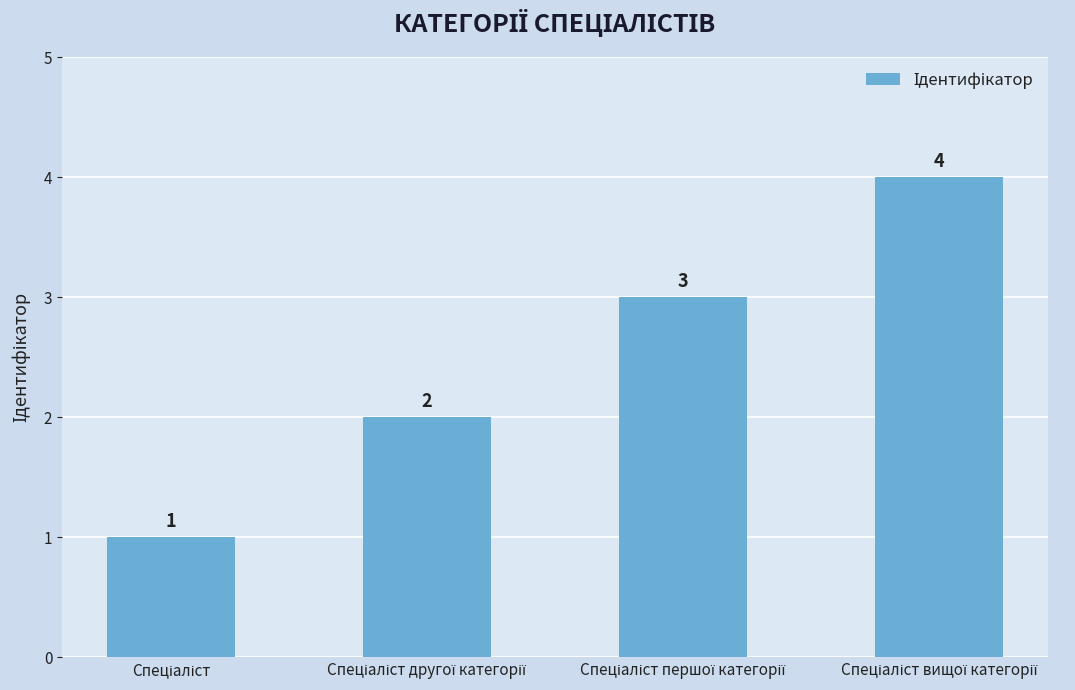

Count the values in the range 2 to 4.

3